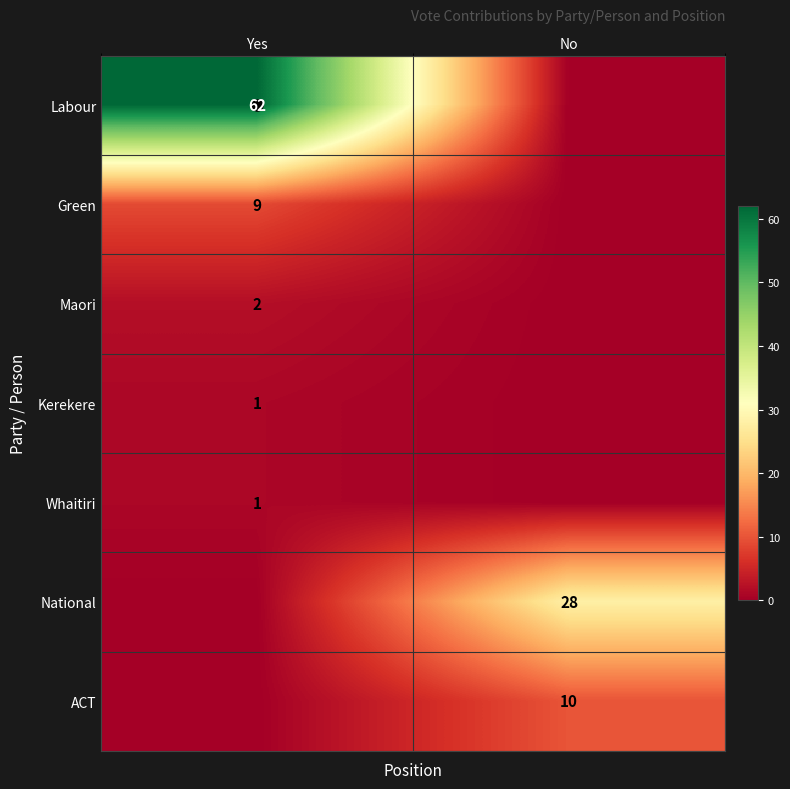

Is it true that Kerekere equals 1 at Yes?

True